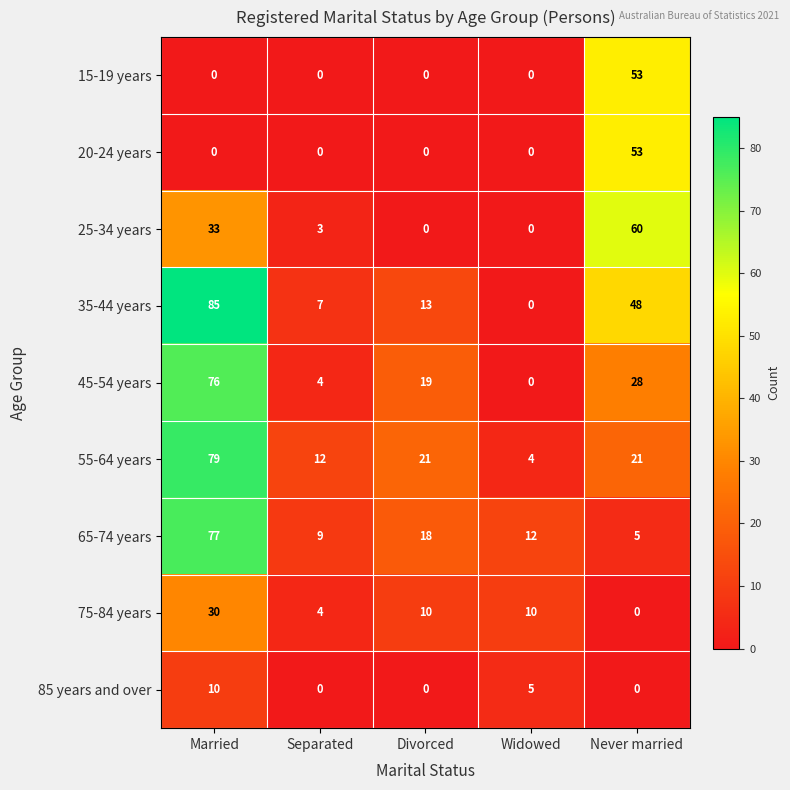

What is the sum of all 20-24 years values?

53